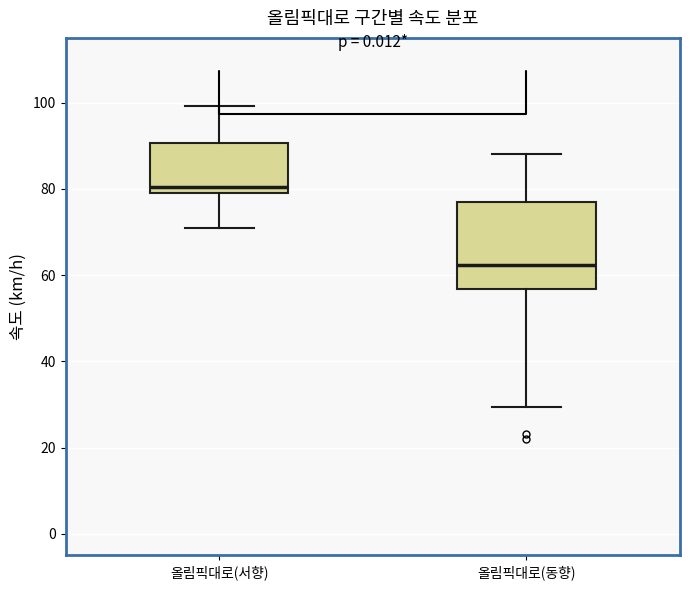

Which box has the highest median line?

올림픽대로(서향)